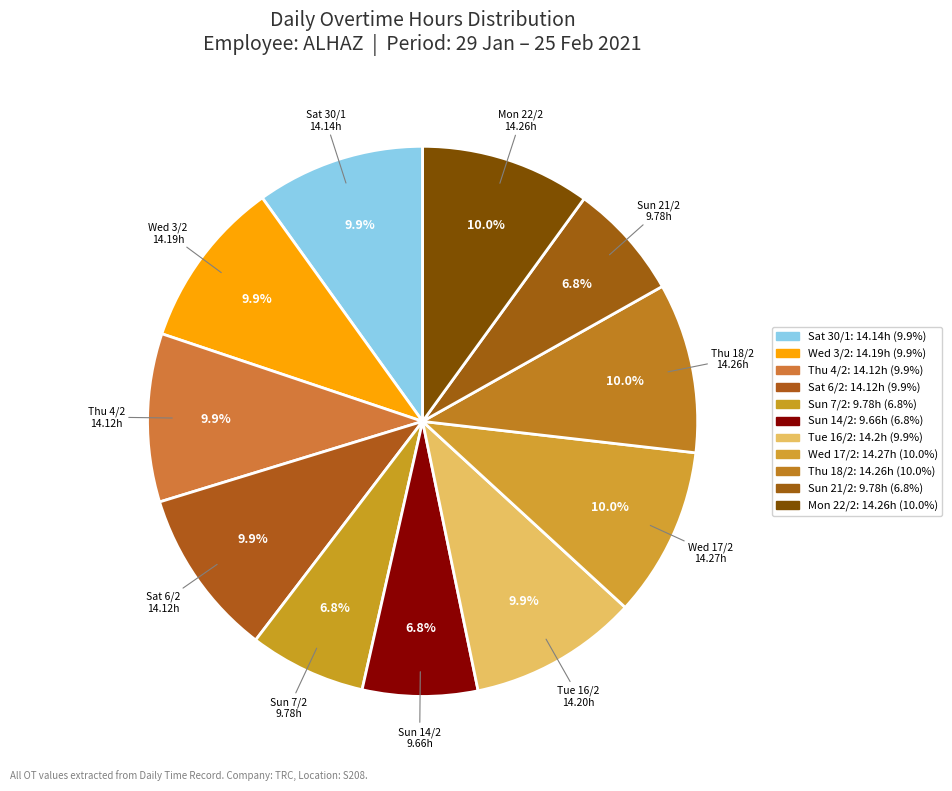

Does Thu 4/2 account for over 50% of the chart?

No